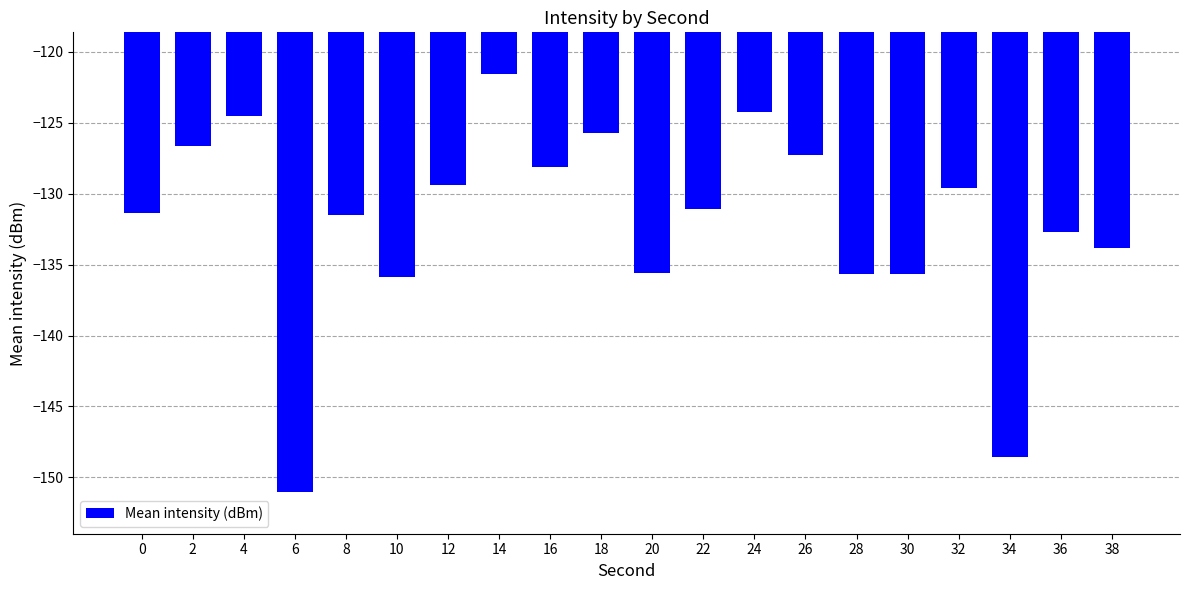

What is the change in value from 22 to 30?

-4.6